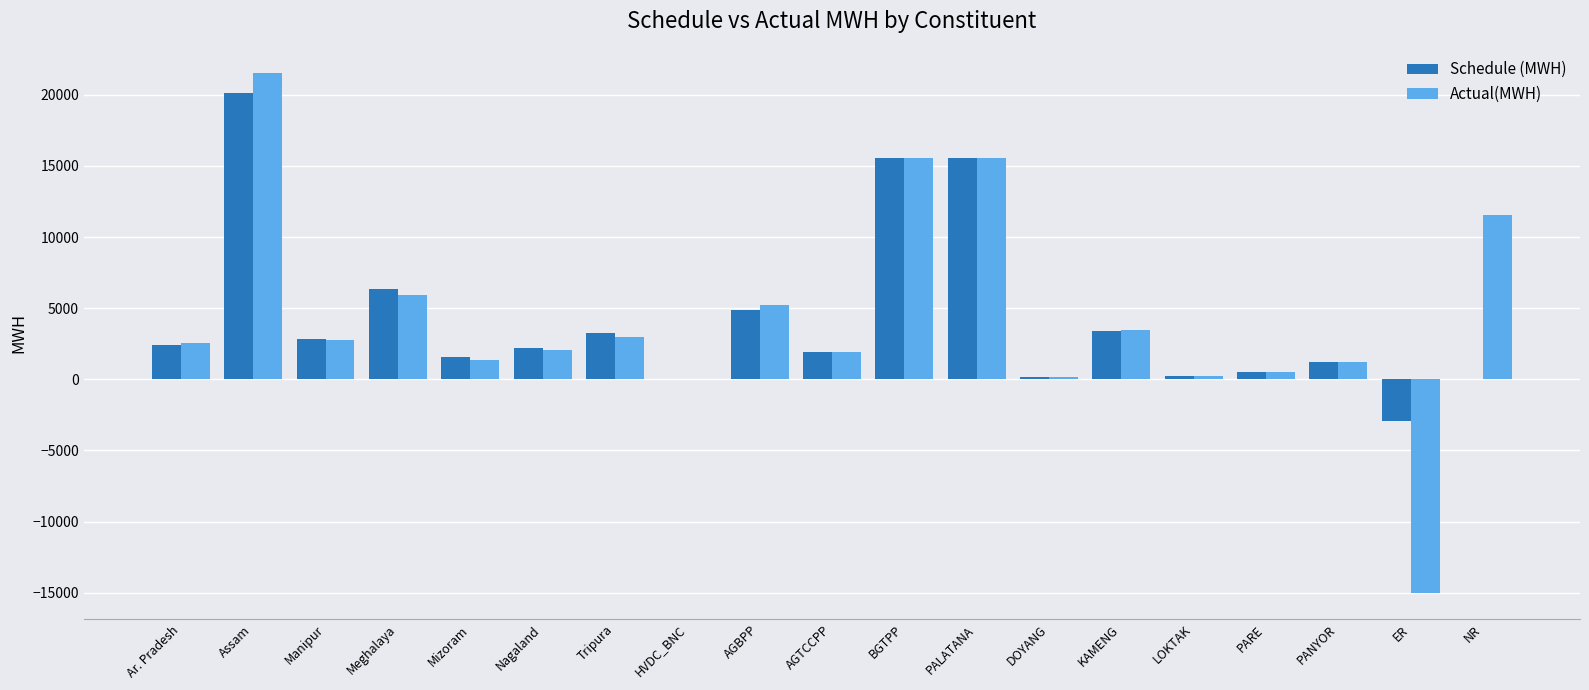

What is the total value across all series at BGTPP?

31107.8